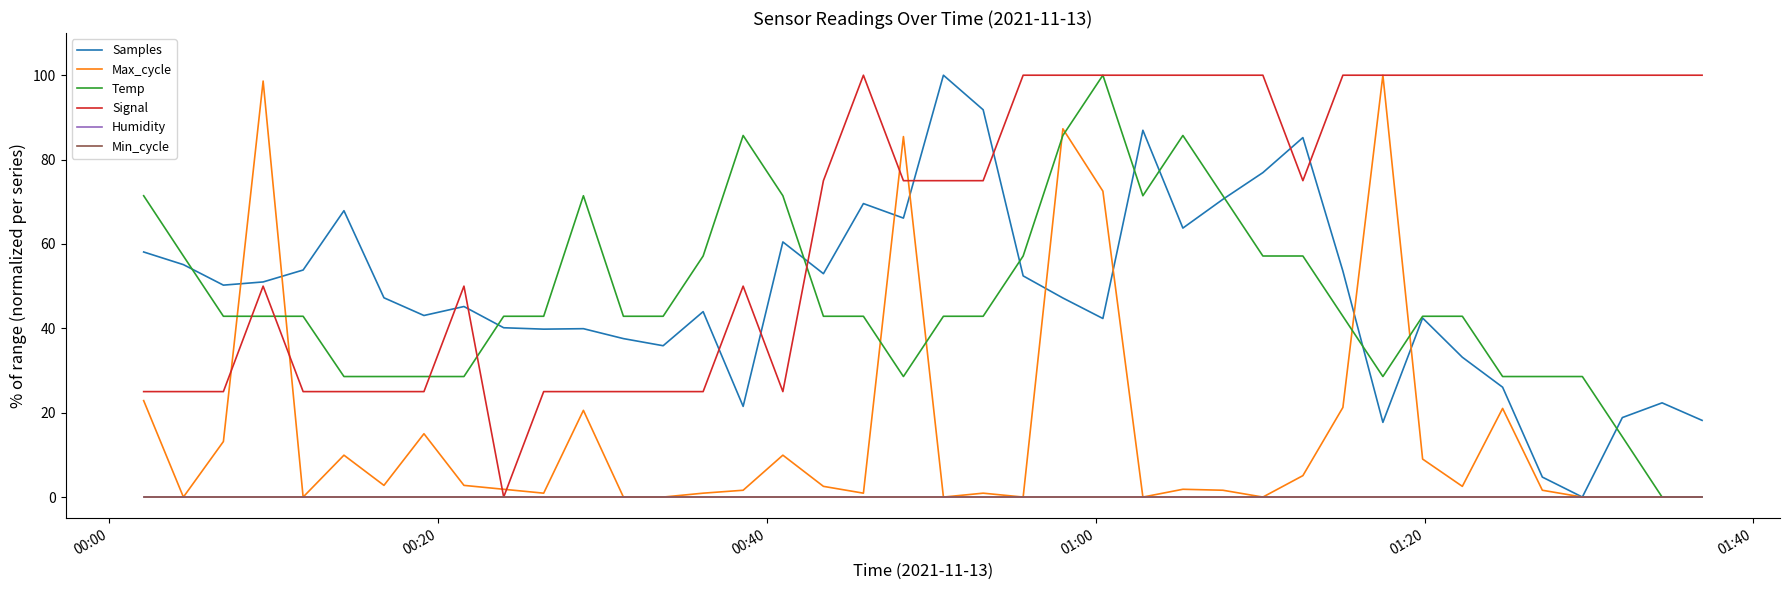

Is this an area chart (filled region under the line)?

No